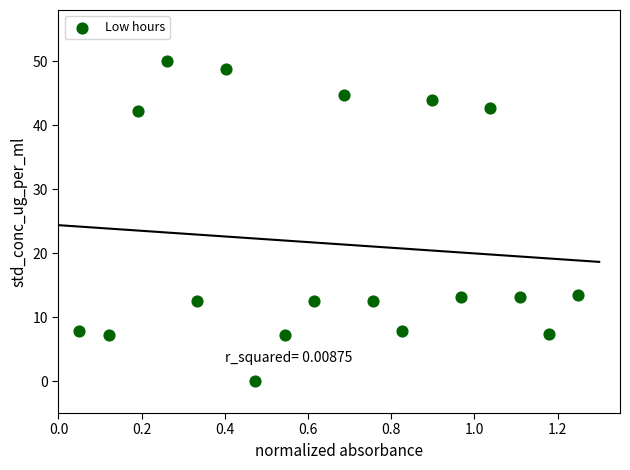

What is the range of X values (max minus min)?

1.2